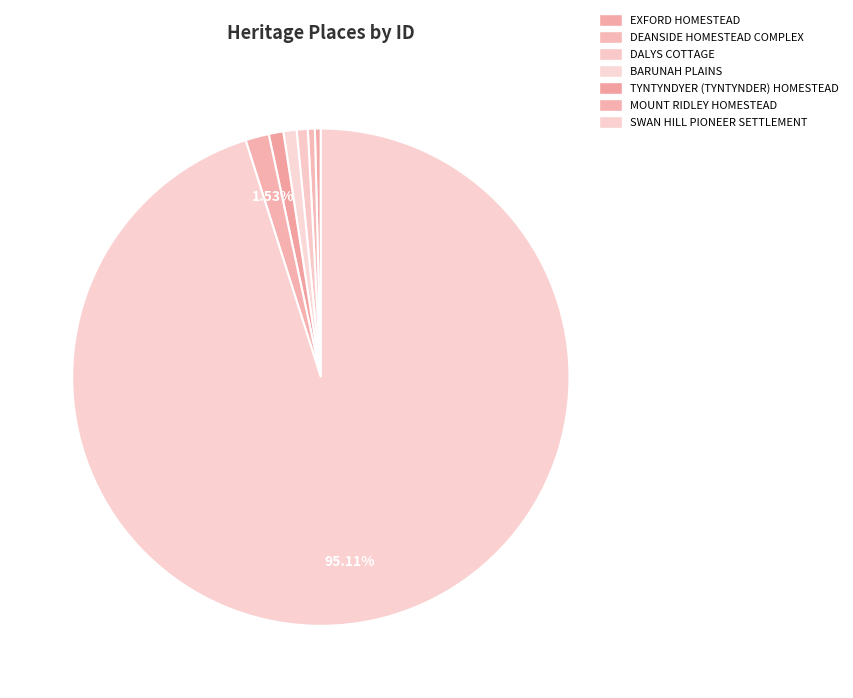

The SWAN HILL PIONEER SETTLEMENT slice represents 95% of the pie. True or false?

True